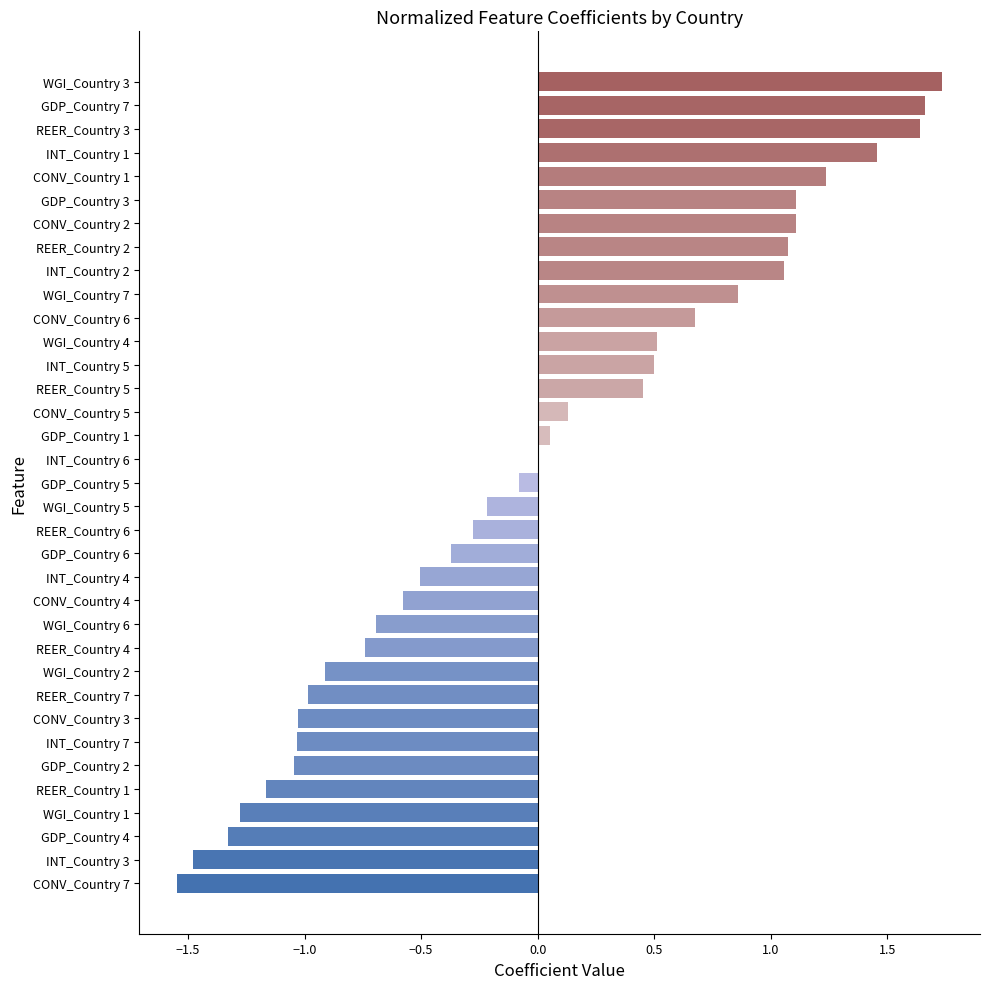

Is it true that the value at CONV_Country 7 is -2.5?

False